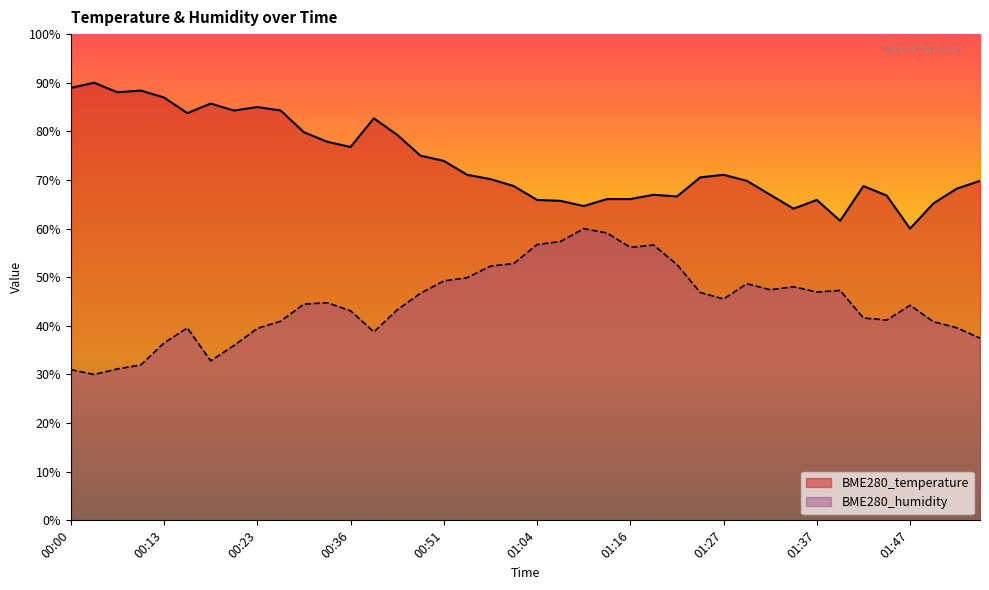

Which series has the widest spread of values?

BME280_temperature